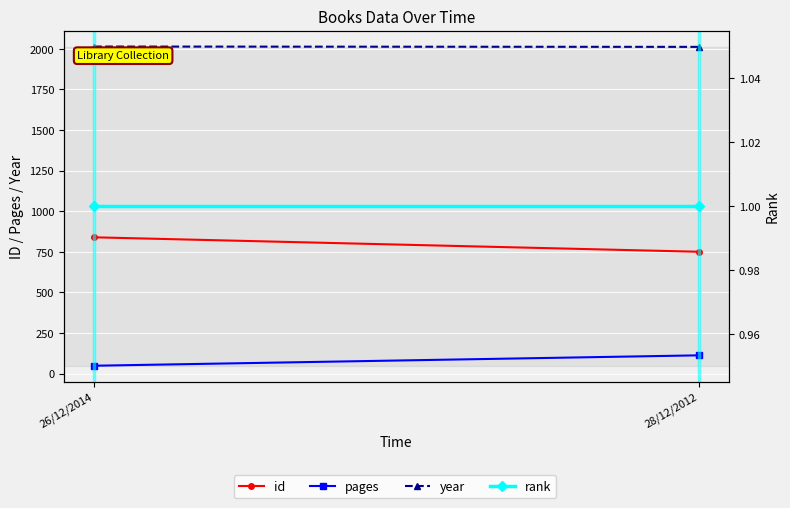

The value of id at 26/12/2014 is 1393. True or false?

False